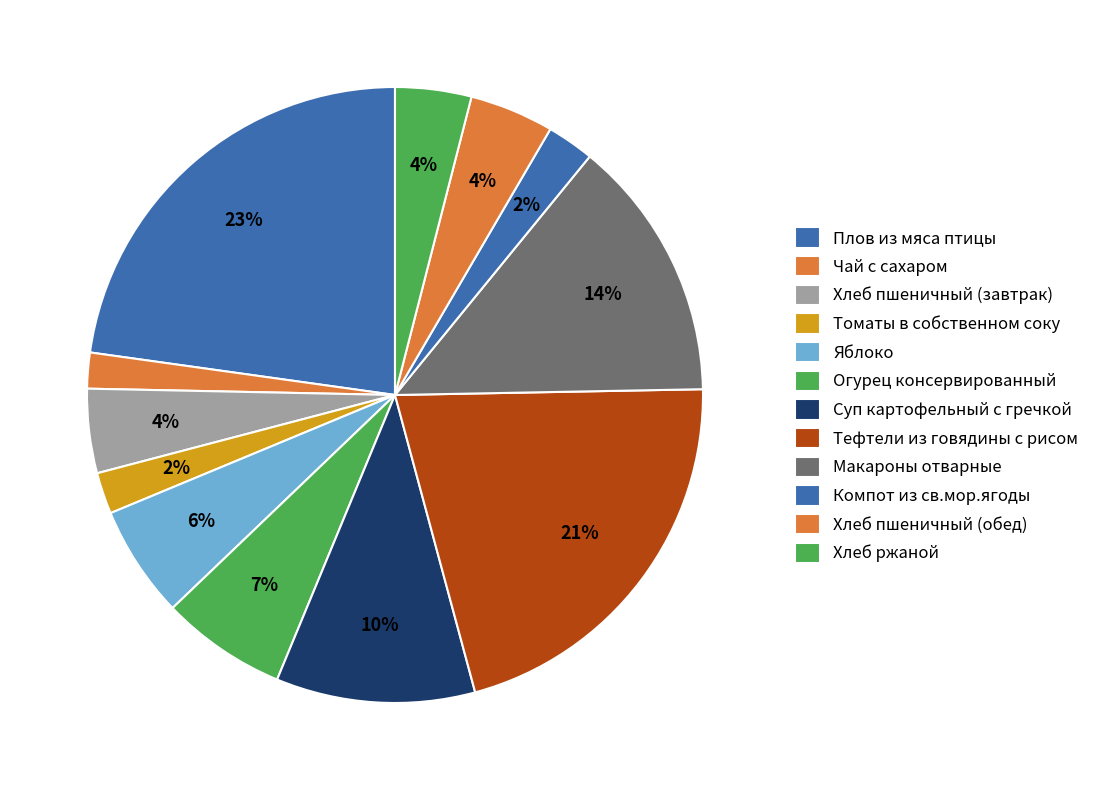

How many segments does this pie chart have?

12